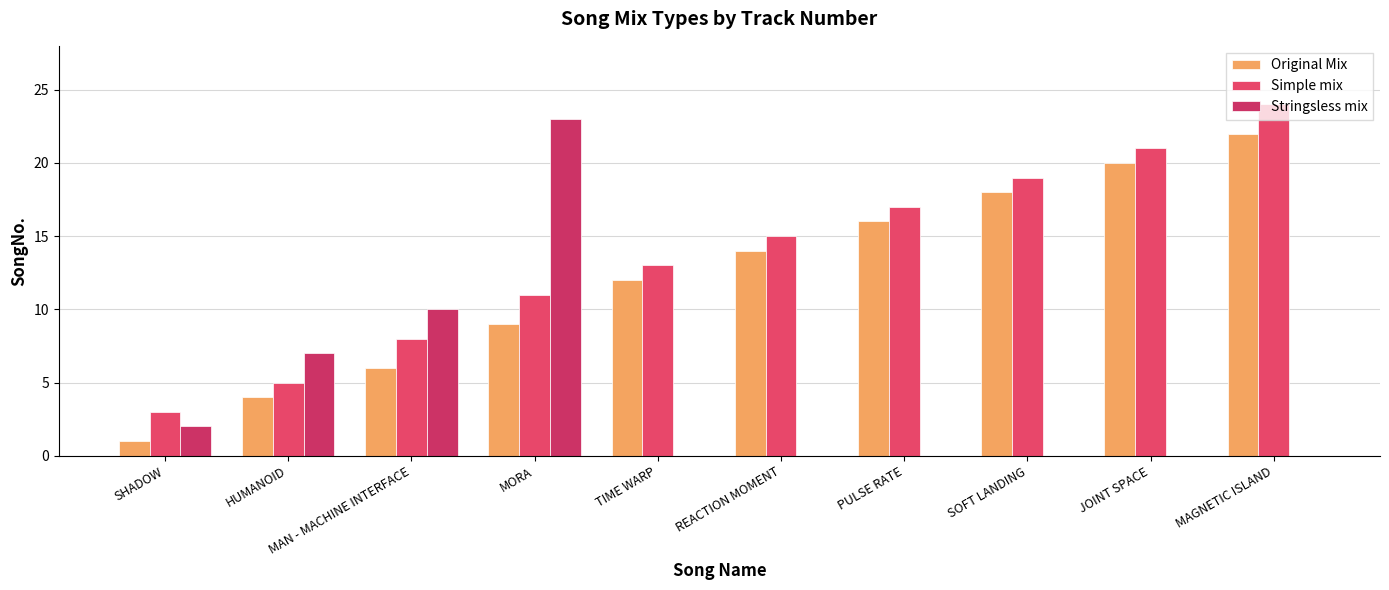

Between MAN - MACHINE INTERFACE and SOFT LANDING, which is larger?

SOFT LANDING